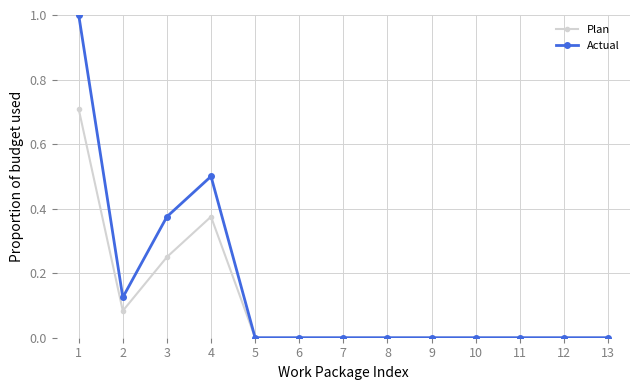

What is the highest value of the Plan series?

0.7